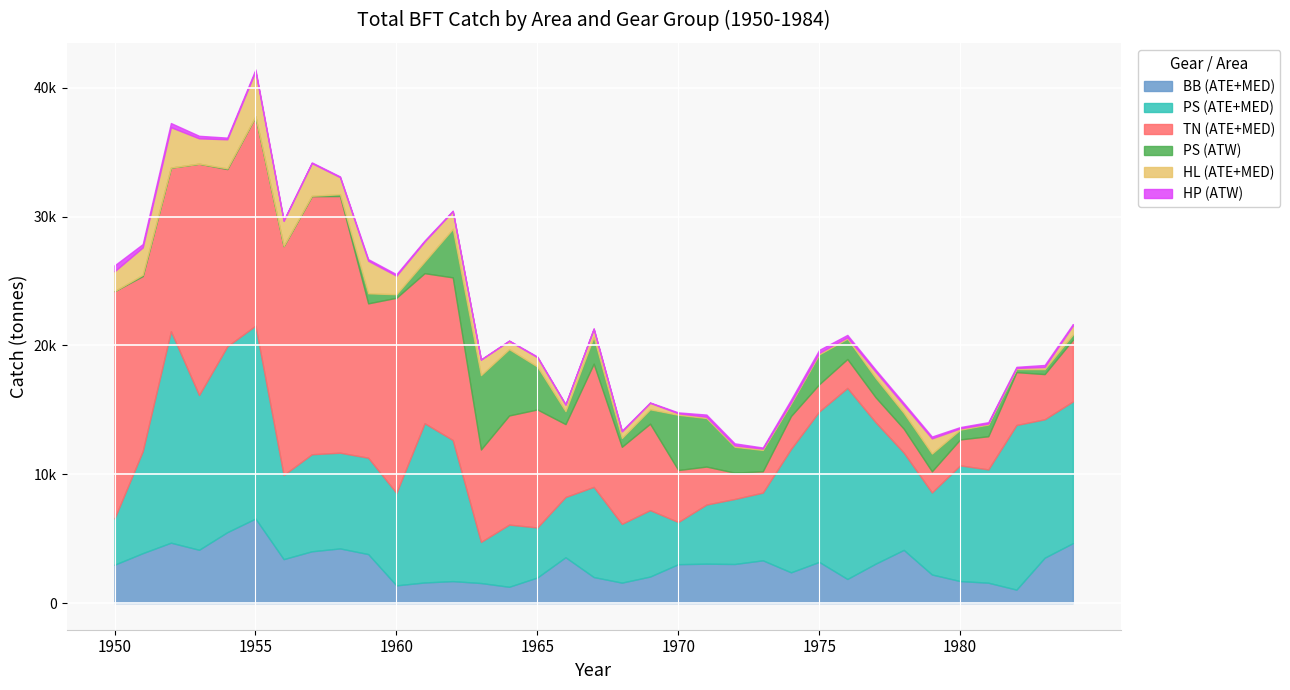

What is the maximum value for BB (ATE+MED)?

6559.1